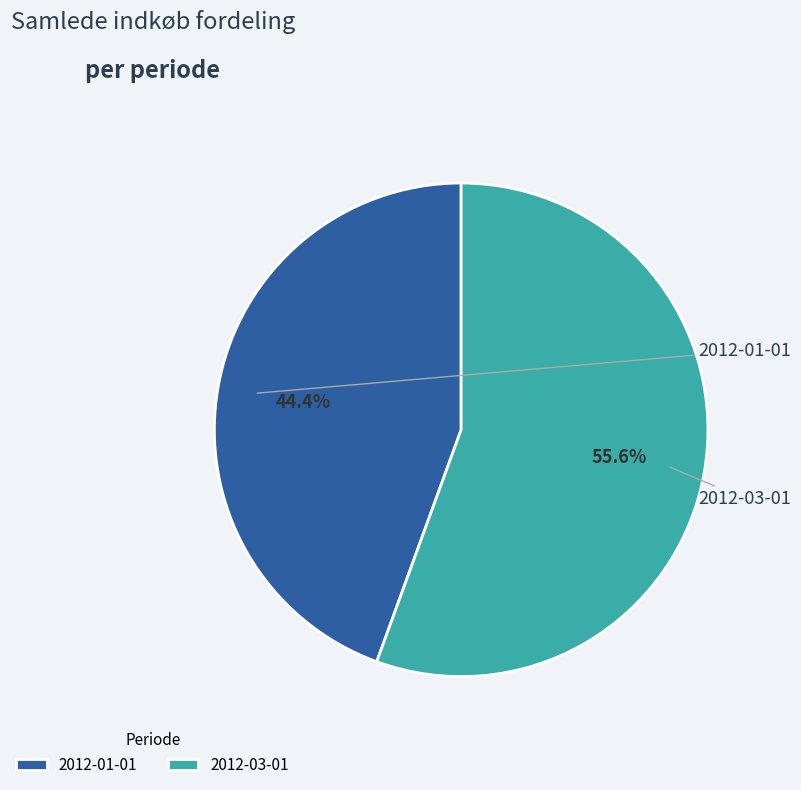

What is the total percentage of 2012-01-01 and 2012-03-01?

100.0%